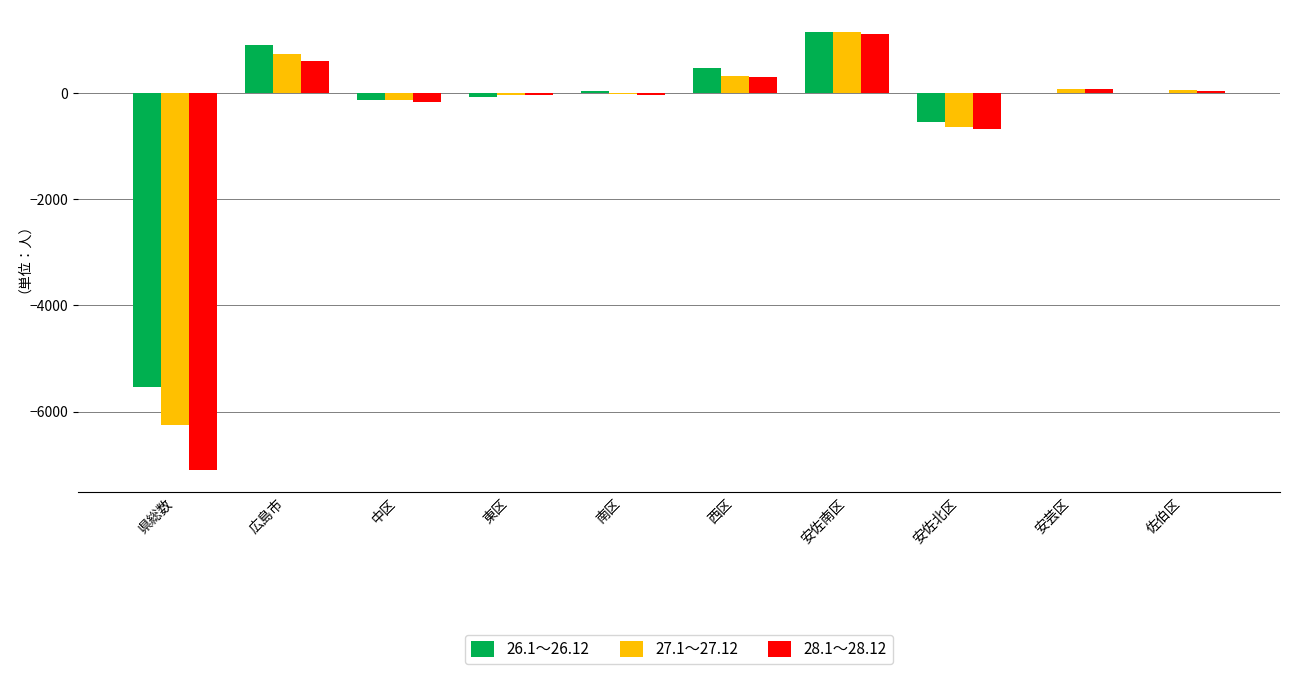

At which label does 26.1～26.12 first exceed 5?

広島市